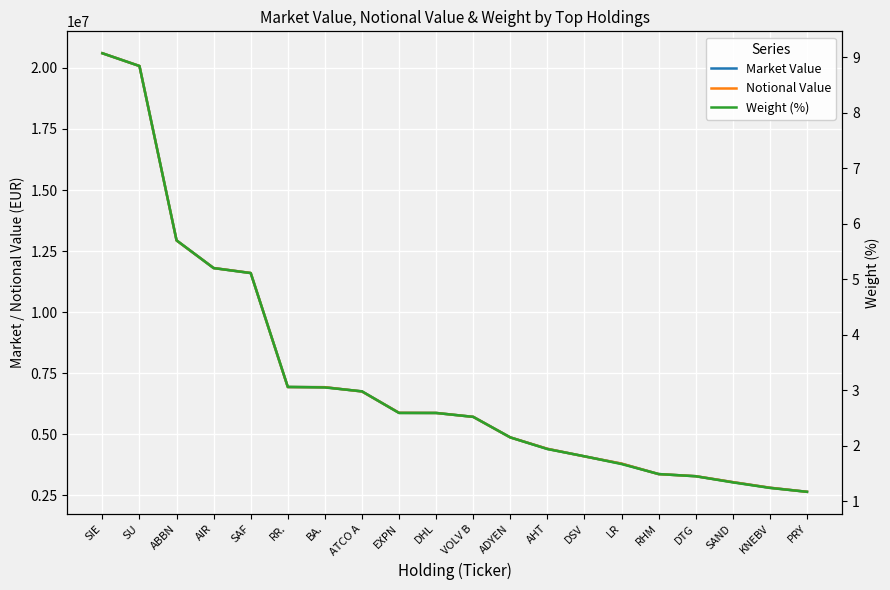

Is this an area chart (filled region under the line)?

No